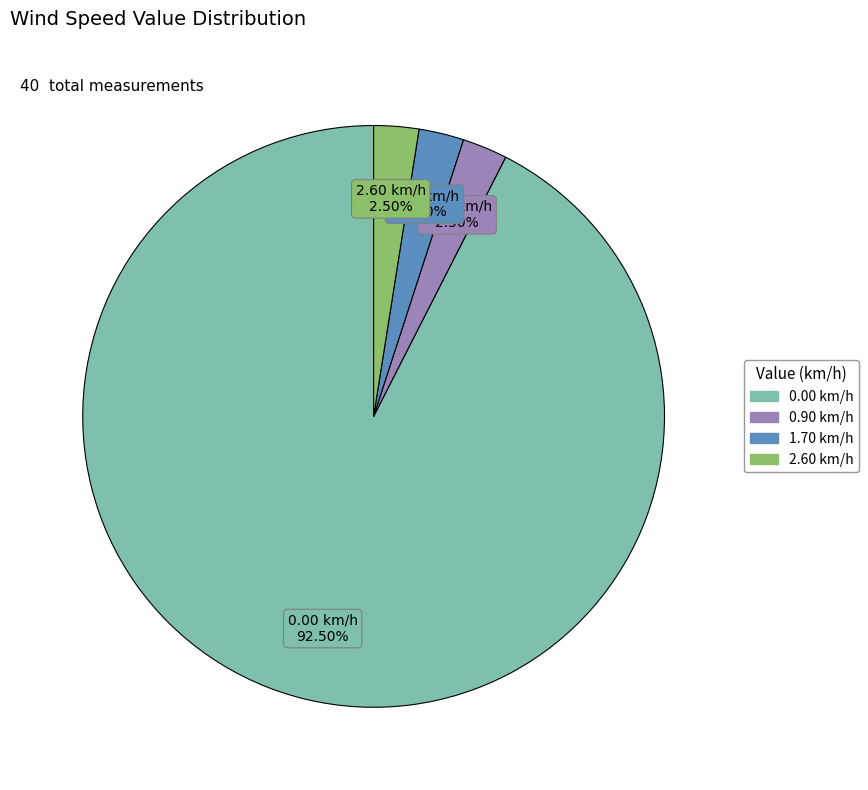

Does 0.00 km/h represent more than half of the total?

Yes